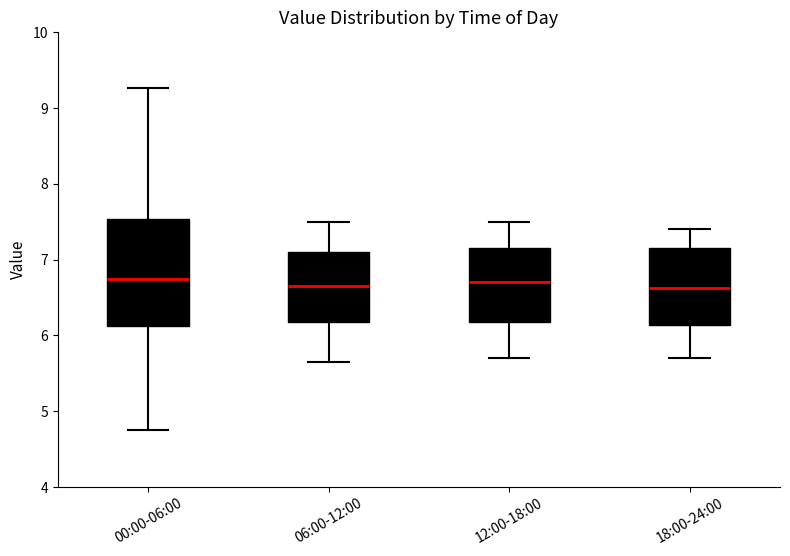

Reading left to right, transcribe this box plot: for each box, give where its median line is, the range the box spans, and where its two whiskers end, as read against the y-axis. The values are not printed on the chart, so give them approximately, as read against the axis.

00:00-06:00: median 6.8, box 6.1 to 7.5, whiskers 4.8 to 9.3
06:00-12:00: median 6.7, box 6.2 to 7.1, whiskers 5.7 to 7.5
12:00-18:00: median 6.7, box 6.2 to 7.2, whiskers 5.7 to 7.5
18:00-24:00: median 6.6, box 6.1 to 7.2, whiskers 5.7 to 7.4